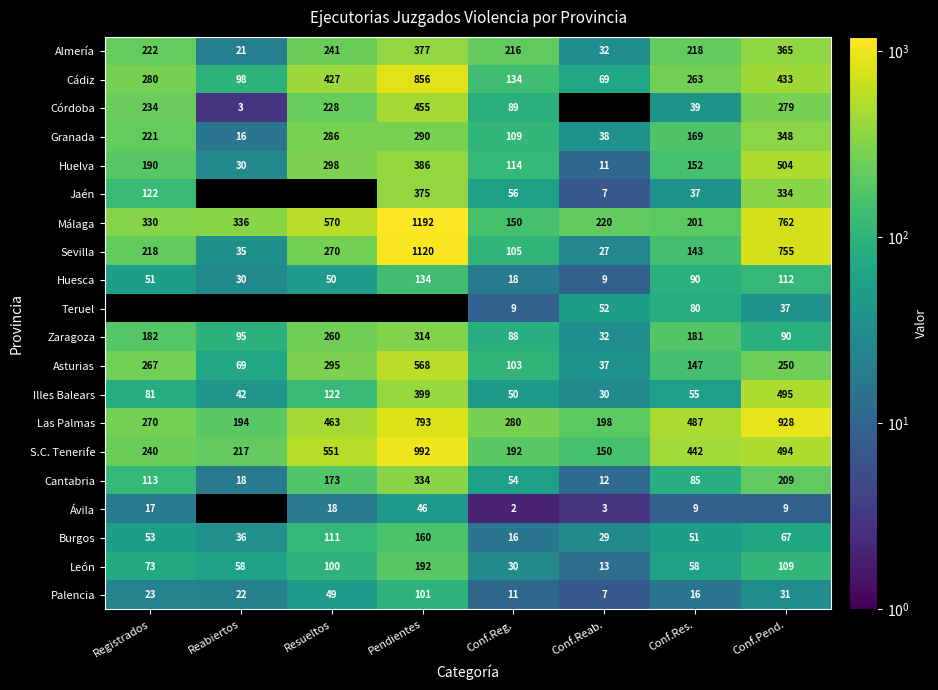

At which category is the sum across all series the highest?

Pendientes